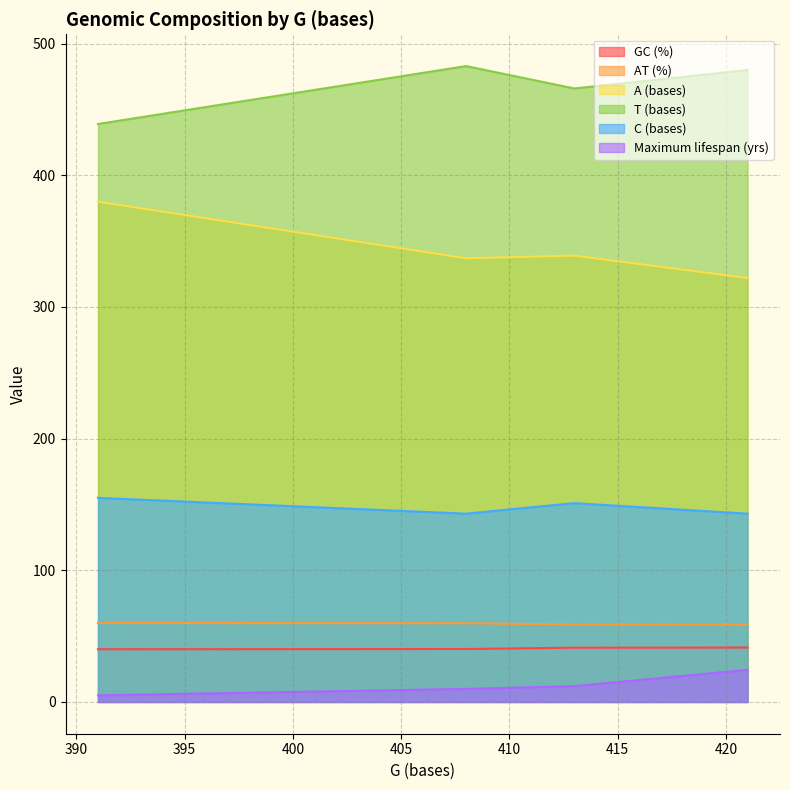

Which series has the largest total across all categories?

T (bases)